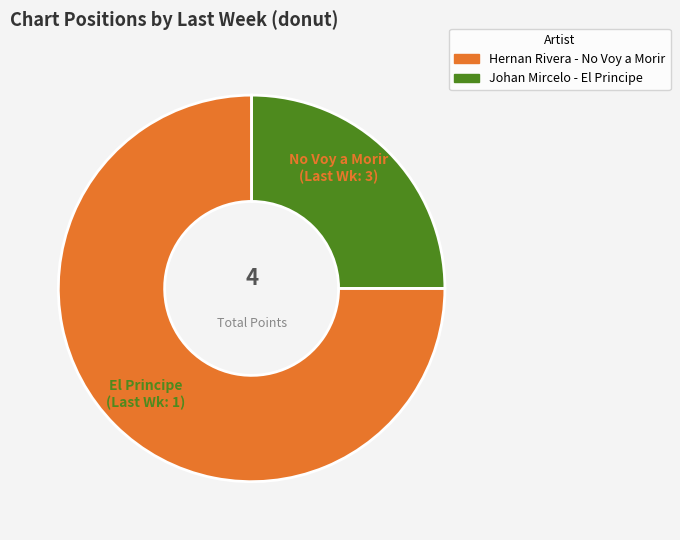

Which slice is the smallest?

Johan Mircelo - El Principe